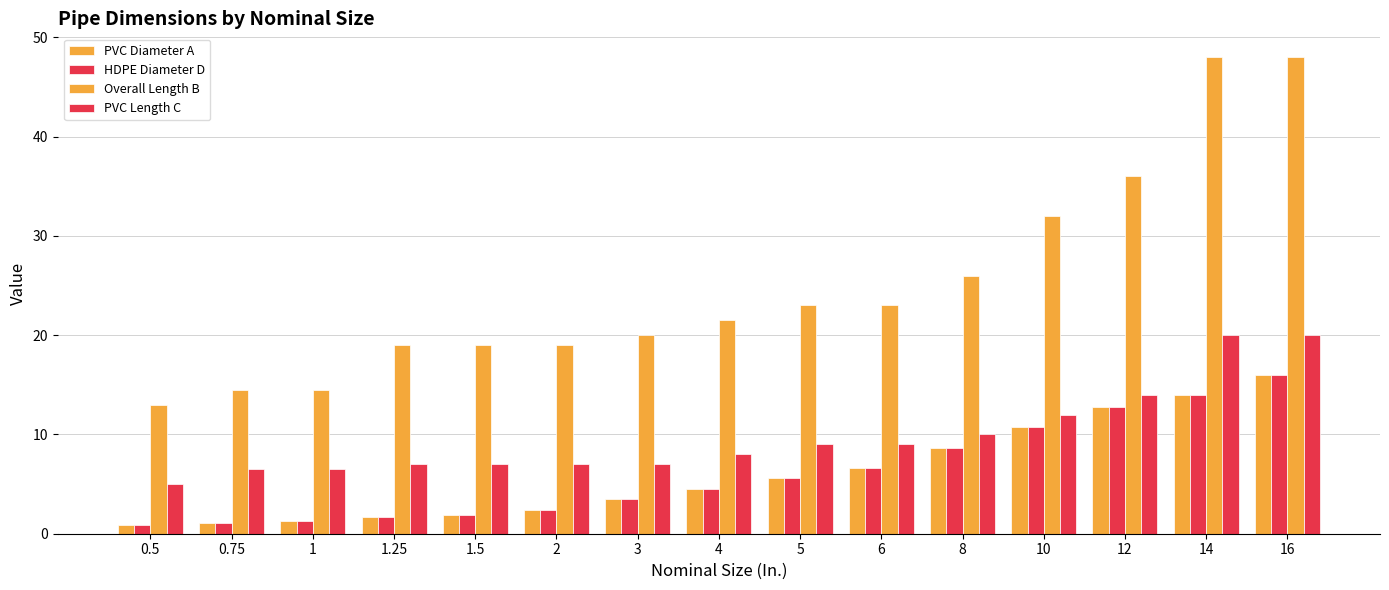

How many data points in Overall Length B are above 21?

8